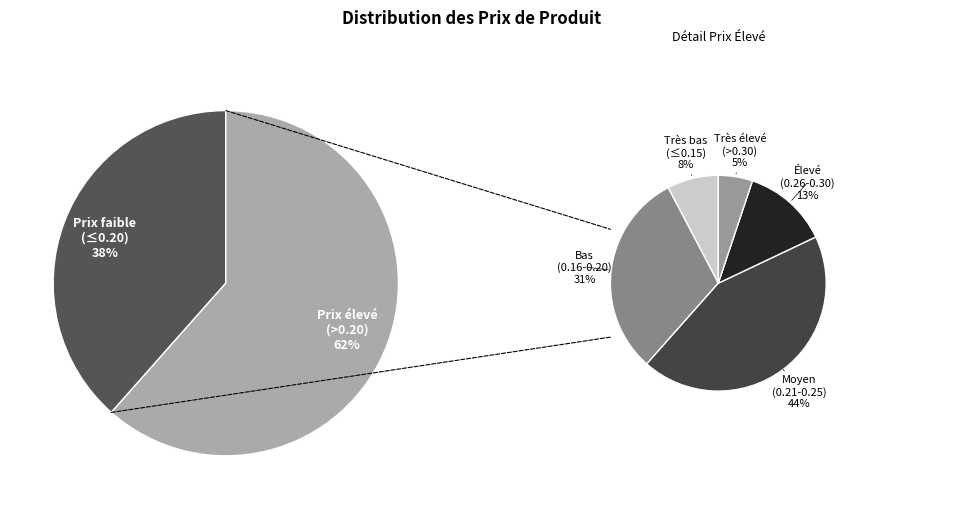

Is it true that 0 is 9% of the pie?

False